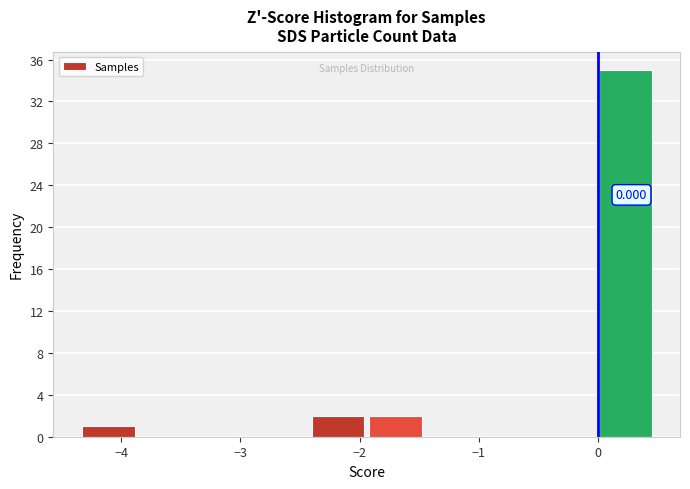

Which range on the x-axis has the tallest bar?

0.0 to 0.5